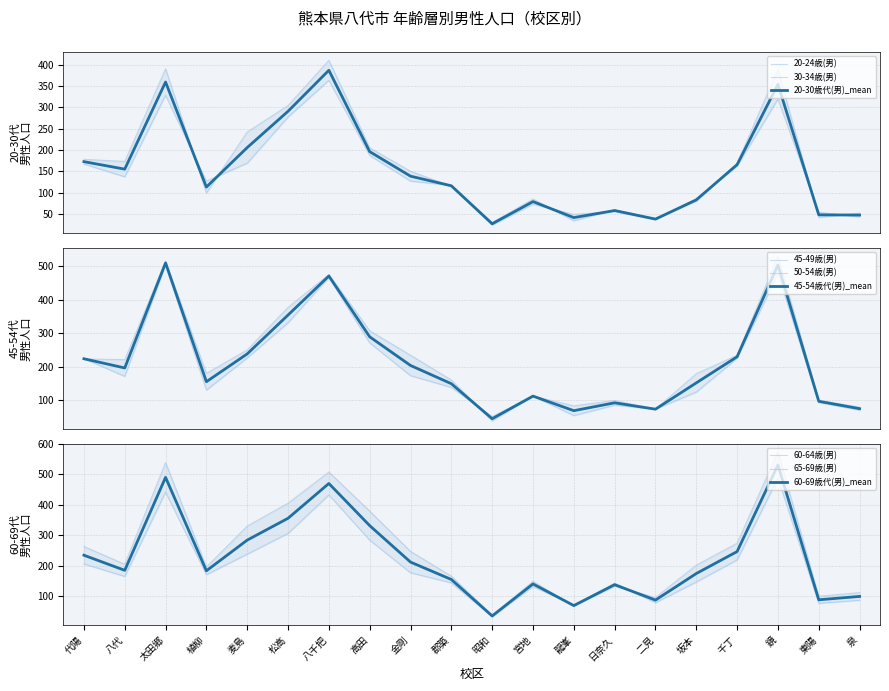

True or false: 20-24歳(男) has more than 0 points higher than both neighbors.

True